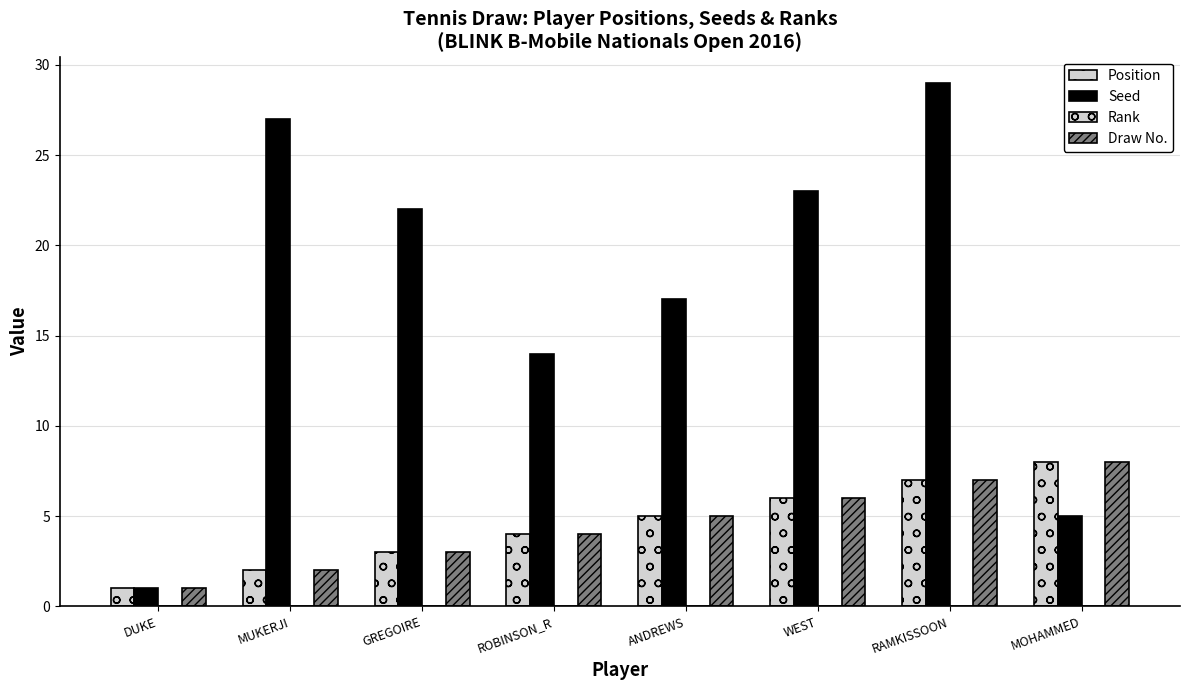

Is it true that Draw No. equals 3 at ANDREWS?

False